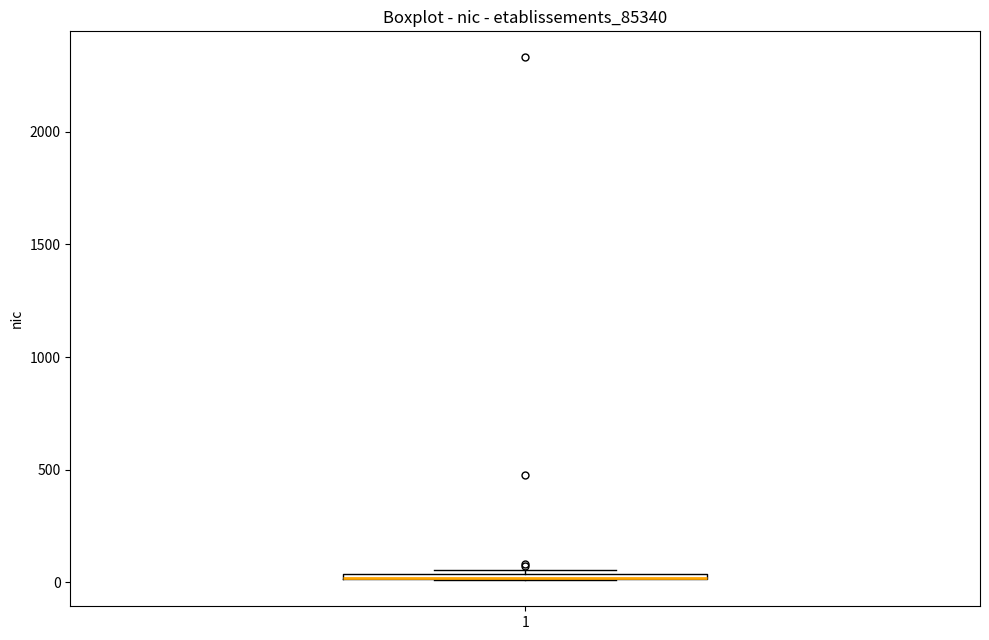

Where is the upper edge of the box at x = 1 on the y-axis? The values are not printed on the chart, so give them approximately, as read against the axis.

50